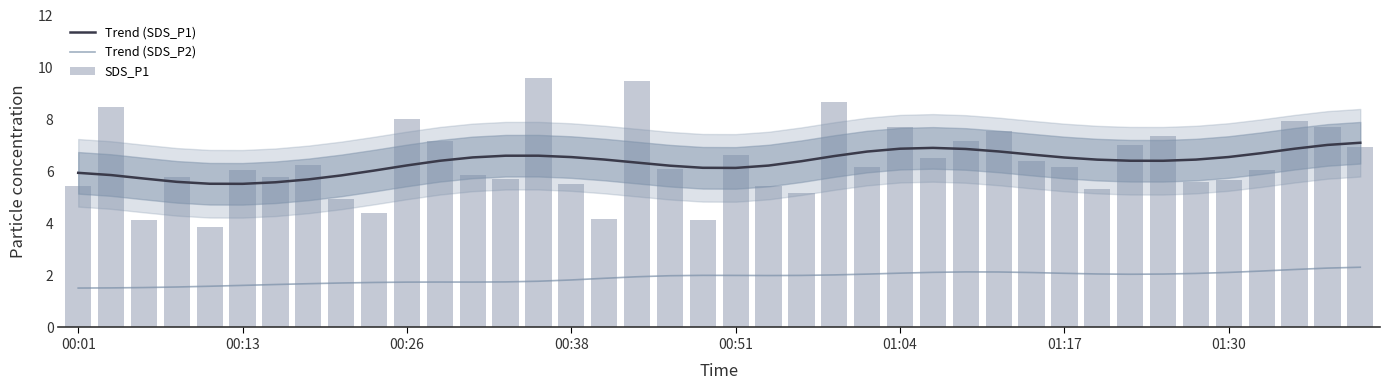

Between 12 and 16, which series saw the biggest shift?

SDS_P1